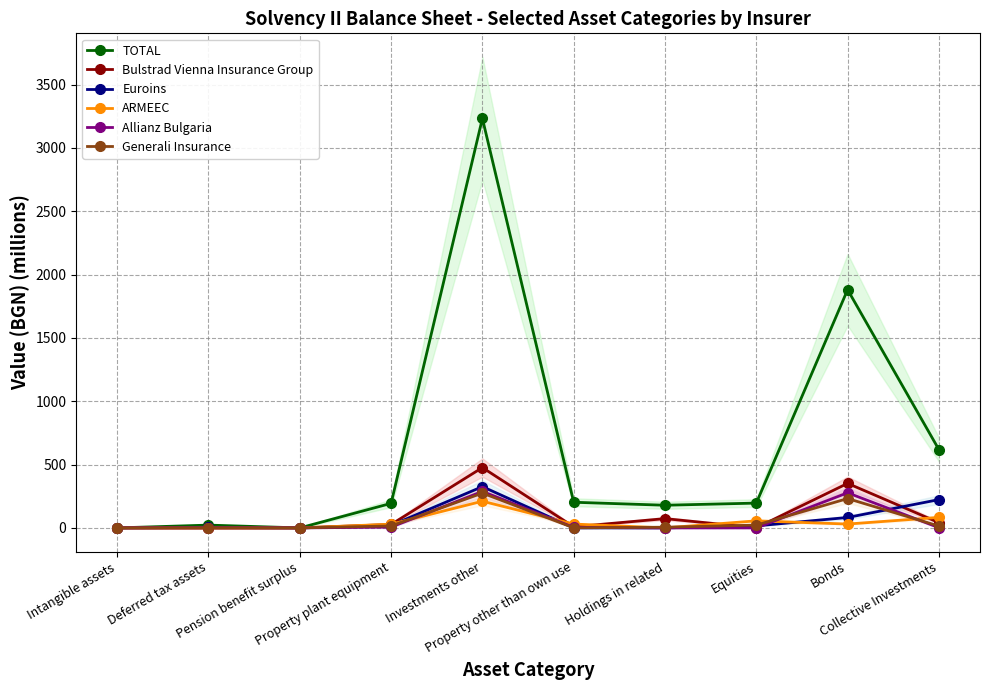

True or false: ARMEEC and TOTAL intersect in this chart.

False